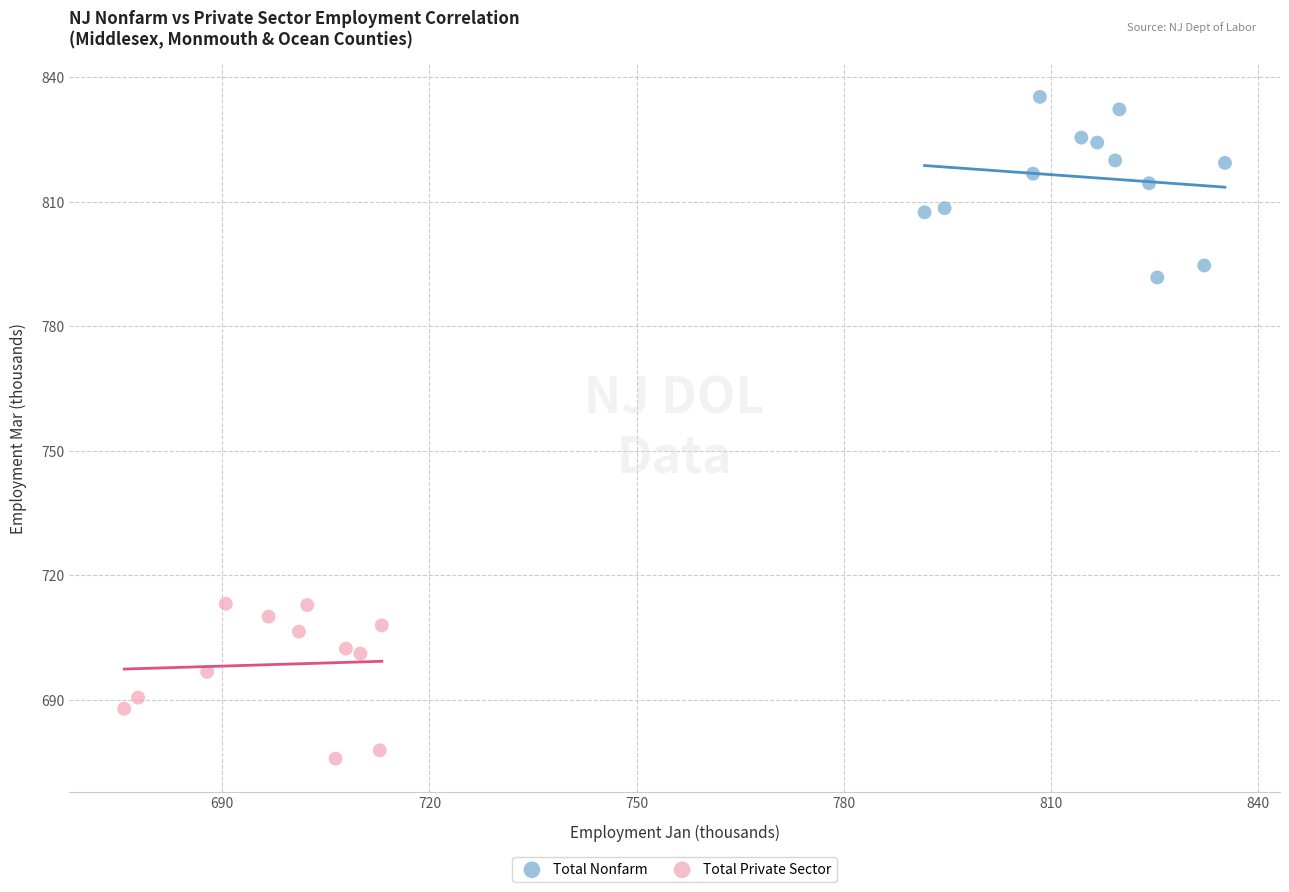

Which series contains the highest Y value?

Total Nonfarm